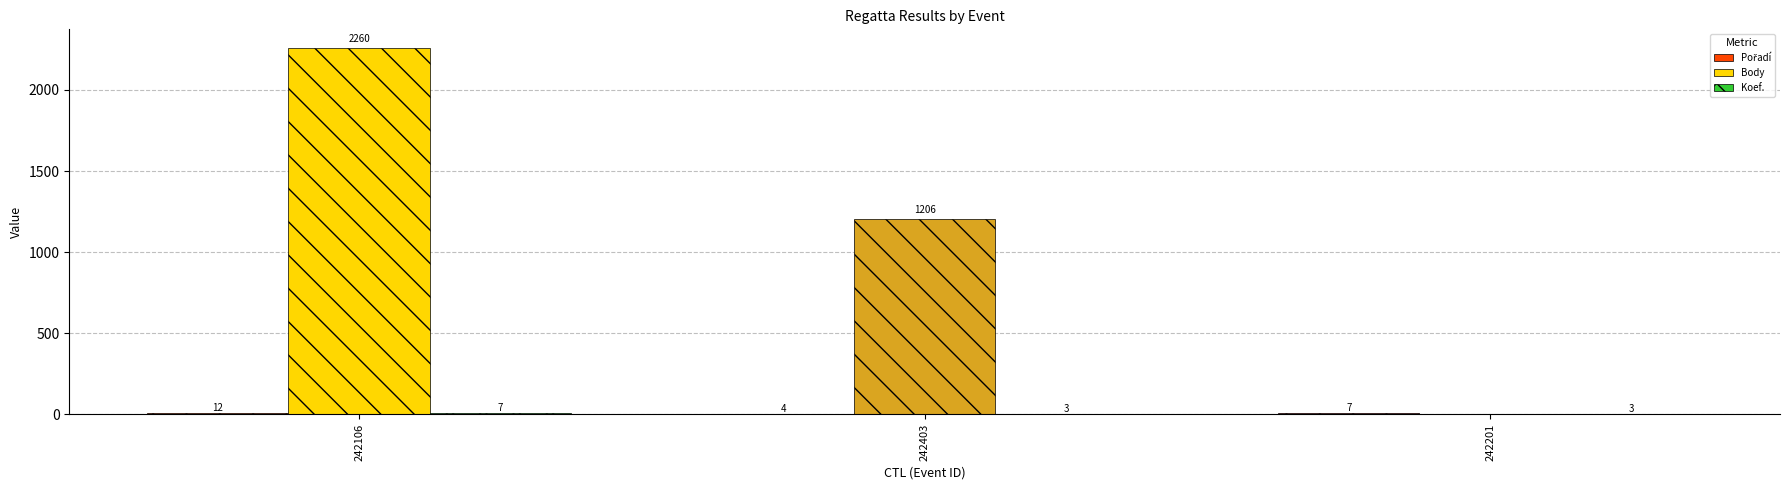

Is it true that Body equals 3440 at 242106?

False